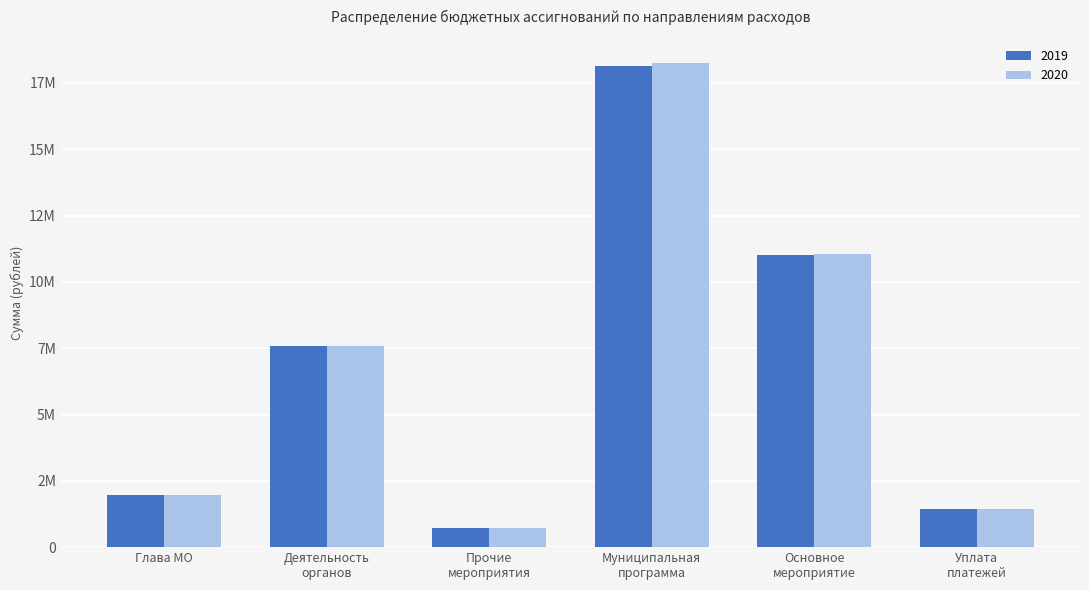

What is the difference between the second highest and second lowest values in the 2020 series?

9581300